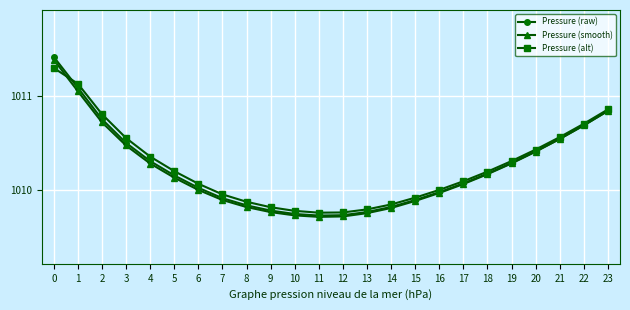

Rank the series at 3 from lowest to highest value.

Pressure (smooth), Pressure (raw), Pressure (alt)